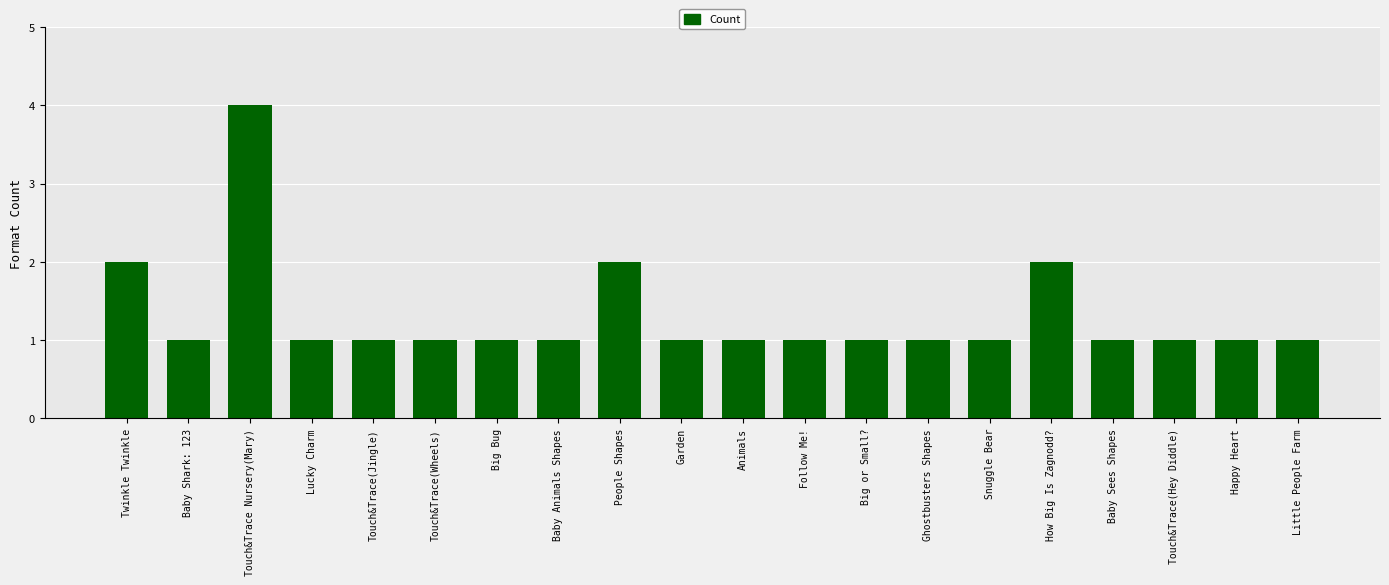

Reading left to right, extract all data points from this chart.

Twinkle Twinkle=2	Baby Shark: 123=1	Touch&Trace Nursery(Mary)=4	Lucky Charm=1	Touch&Trace(Jingle)=1	Touch&Trace(Wheels)=1	Big Bug=1	Baby Animals Shapes=1	People Shapes=2	Garden=1	Animals=1	Follow Me!=1	Big or Small?=1	Ghostbusters Shapes=1	Snuggle Bear=1	How Big Is Zagnodd?=2	Baby Sees Shapes=1	Touch&Trace(Hey Diddle)=1	Happy Heart=1	Little People Farm=1